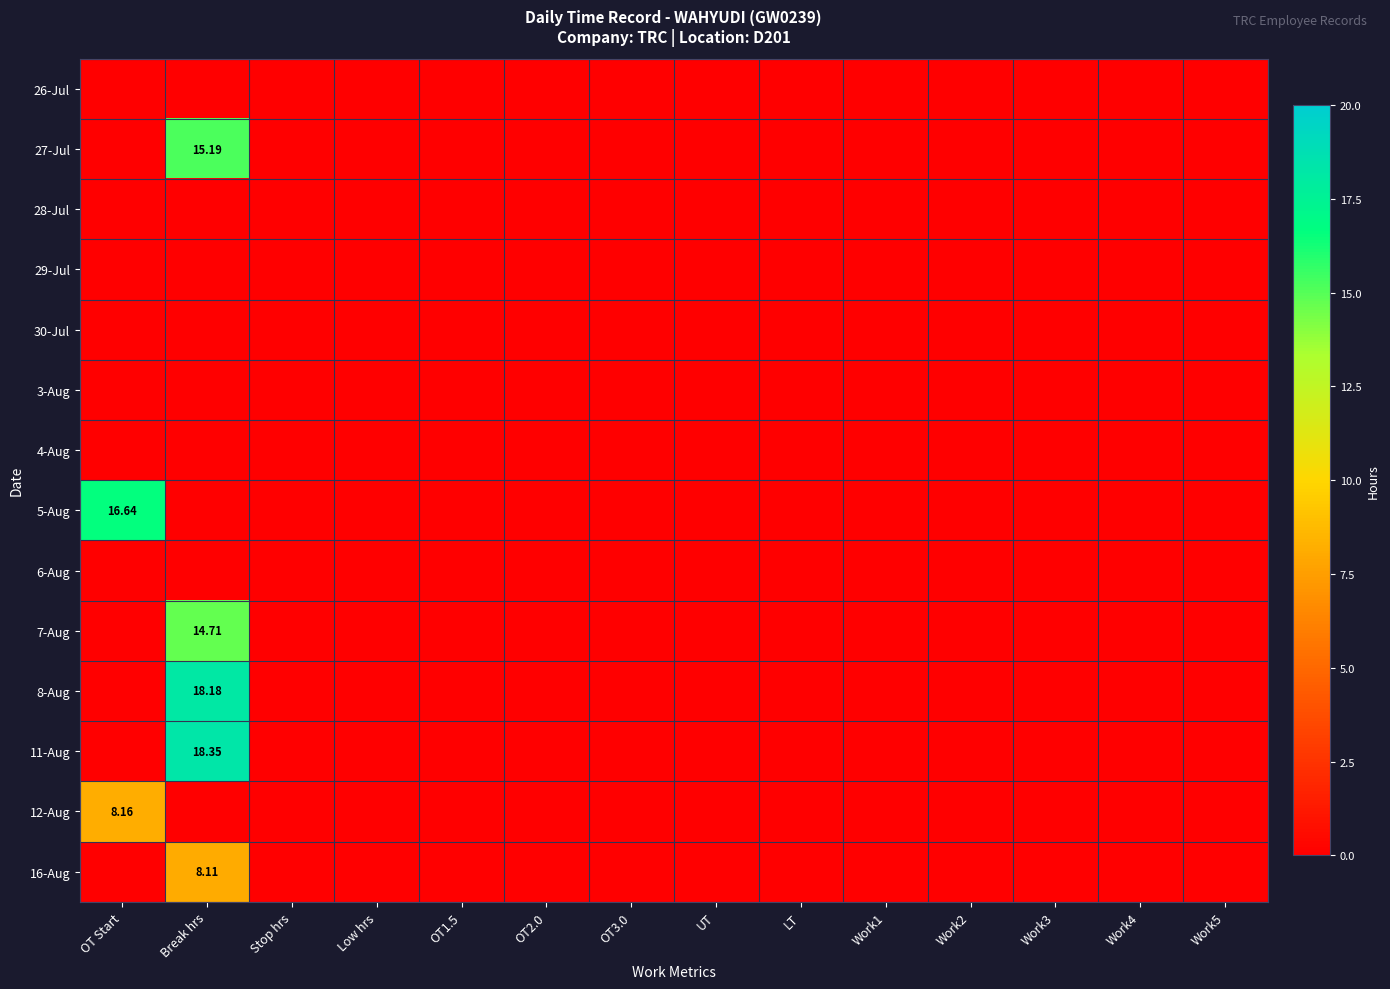

Which series has the largest total across all categories?

11-Aug